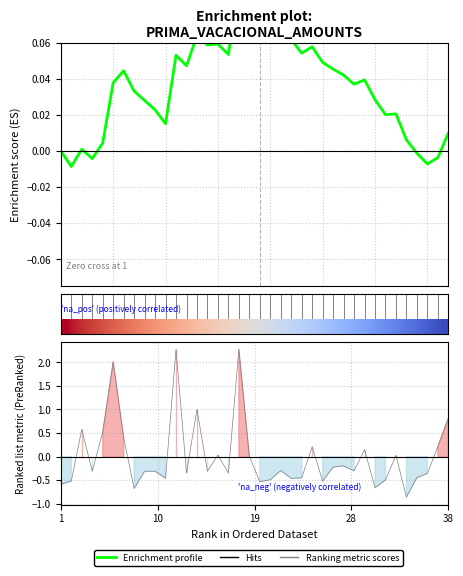

Rank the series at 28 from highest to lowest value.

row_0, Enrichment profile, Ranking metric scores